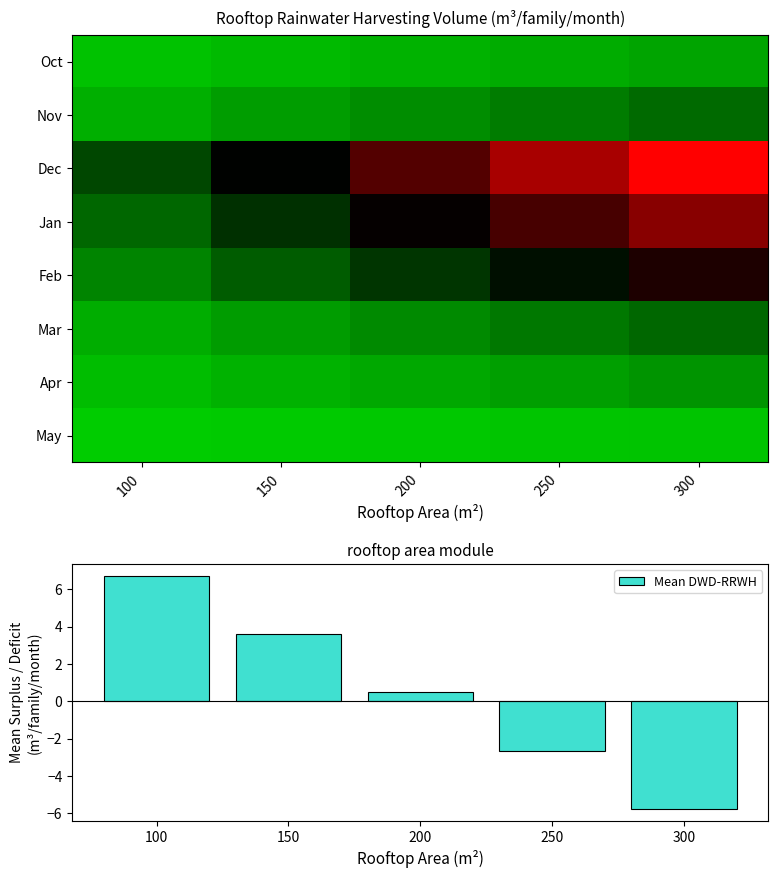

Which category has the lowest value across all series?

300